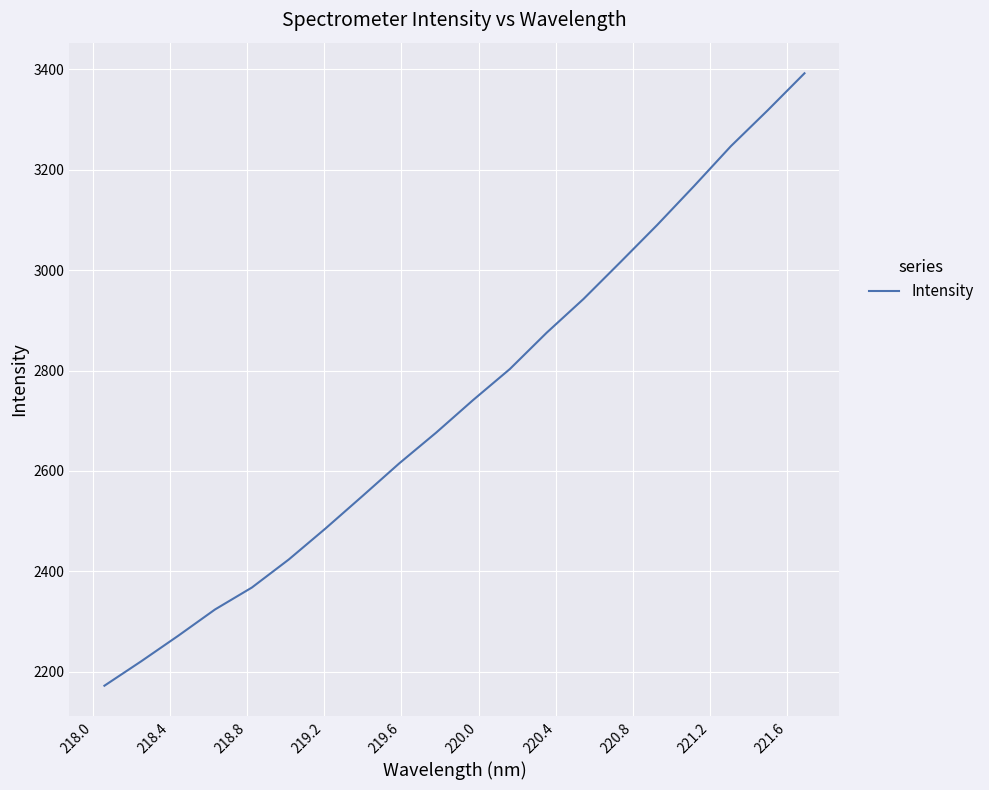

What is the smallest value displayed?

2172.4